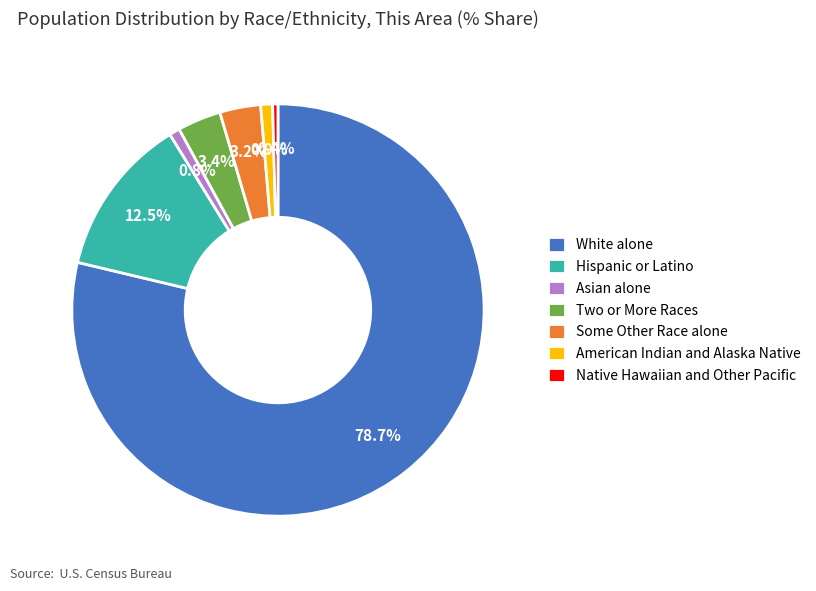

How many slices are in this pie chart?

7